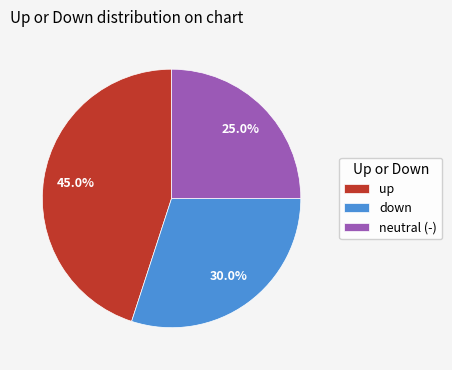

Is there a majority slice in this chart?

No